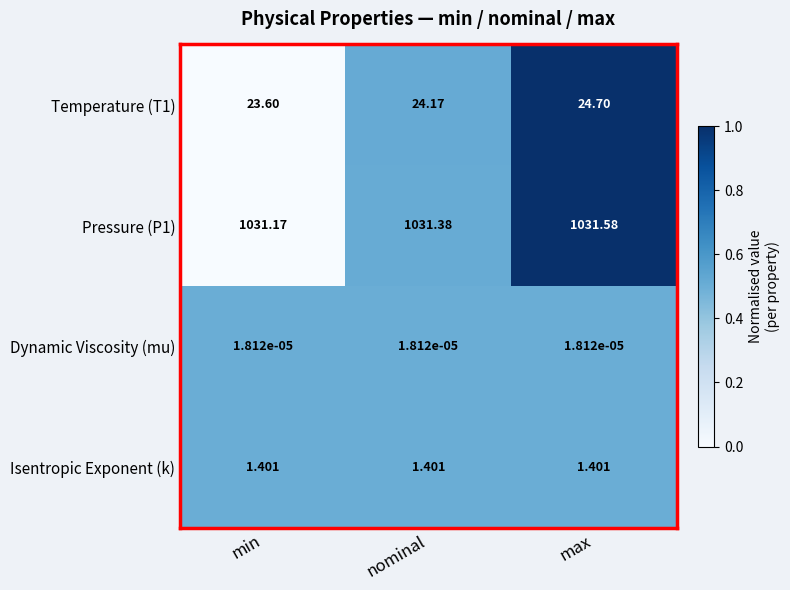

Which category has the highest value across all series?

max